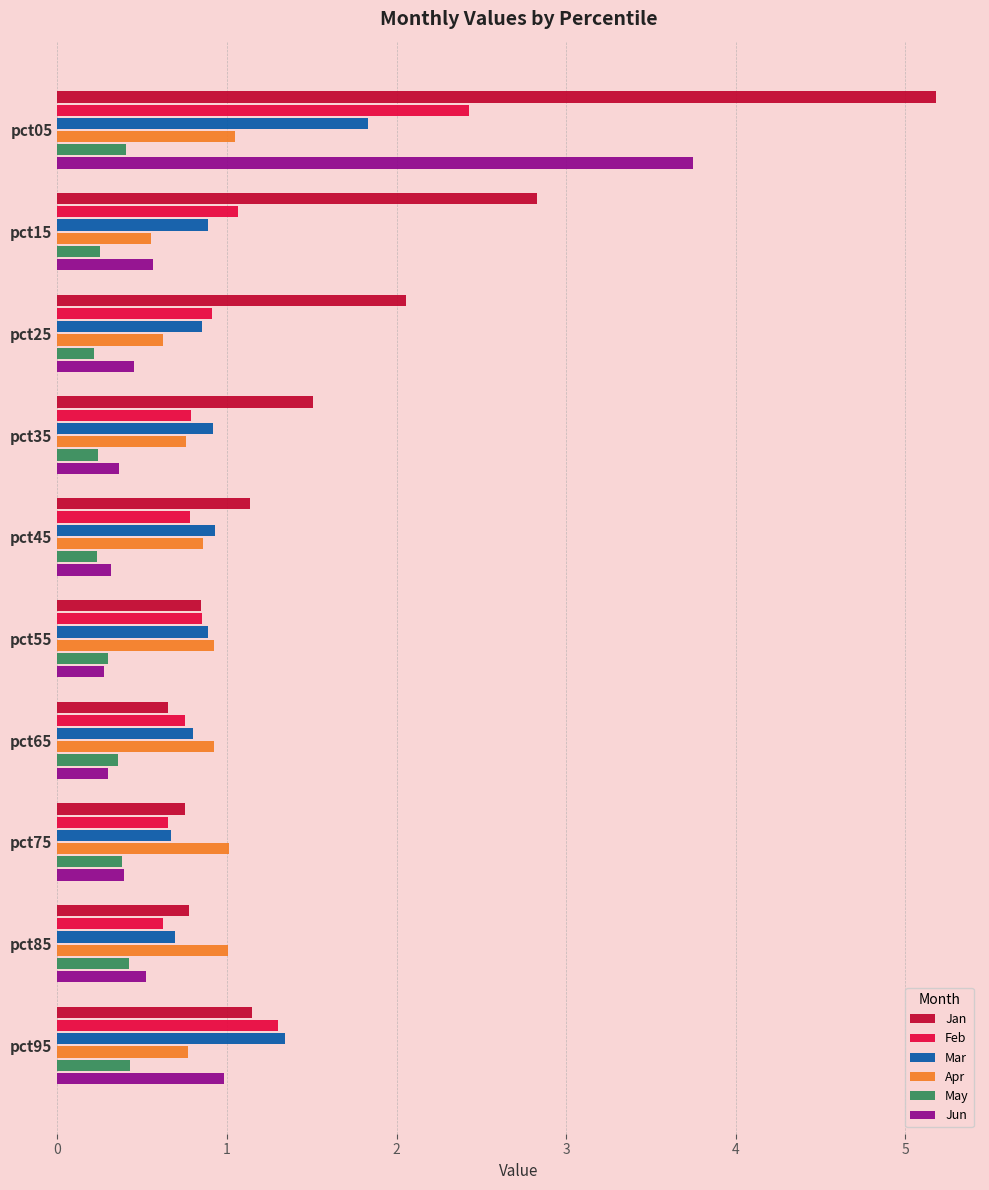

The value of Mar at pct65 is 0.4. True or false?

False